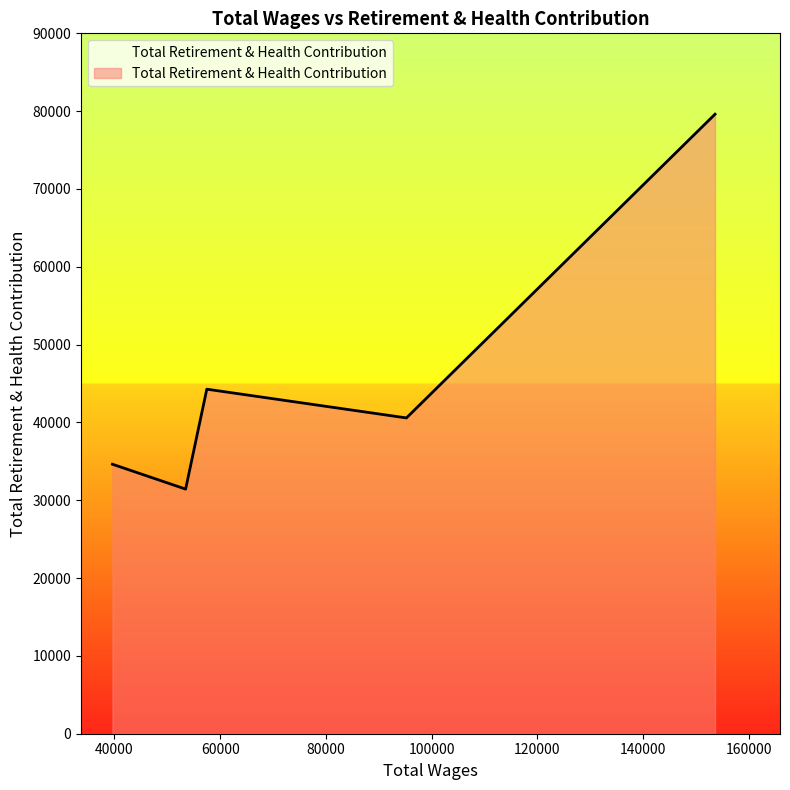

How many distinct data groups are displayed?

1